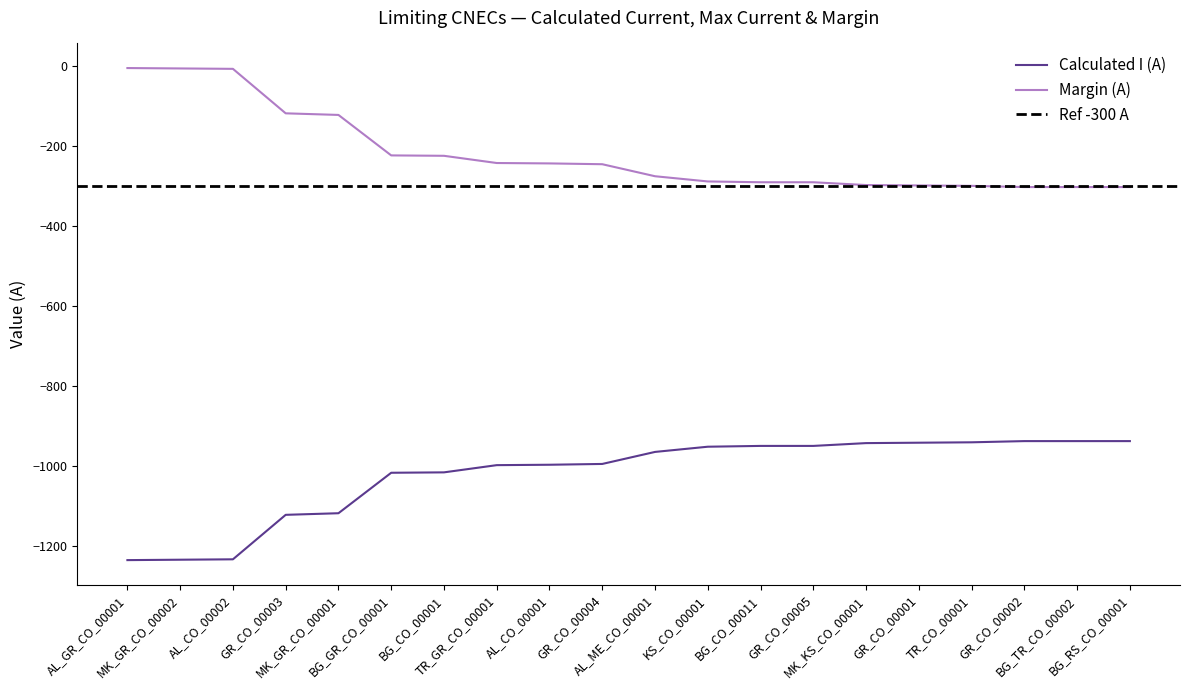

True or false: Calculated I (A) and Margin (A) cross at least once.

False